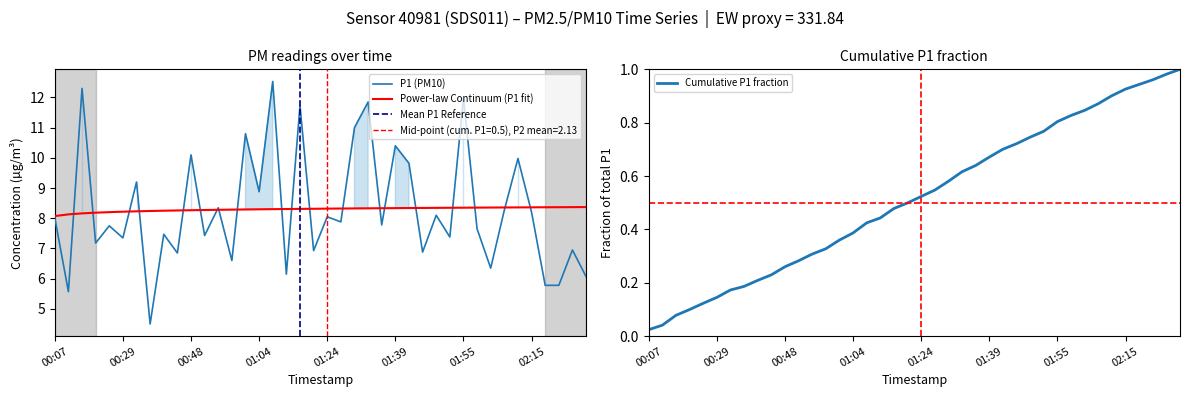

What is the difference between the values at 01:24 and 01:27?

0.2